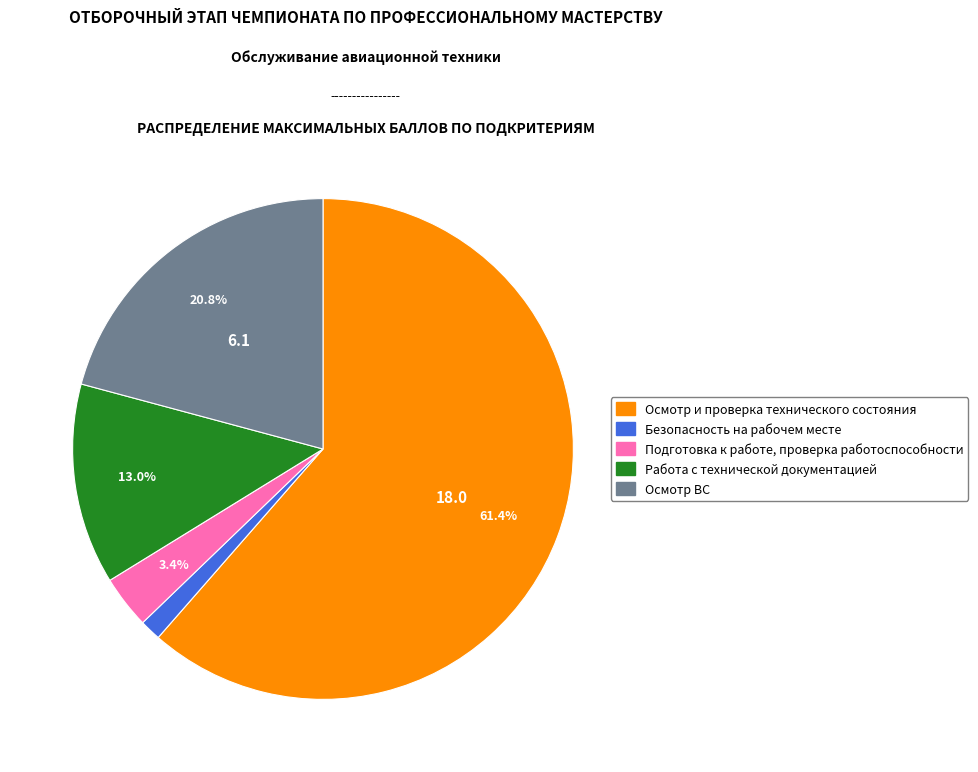

Which category has the biggest portion of the pie?

Осмотр и проверка технического состояния